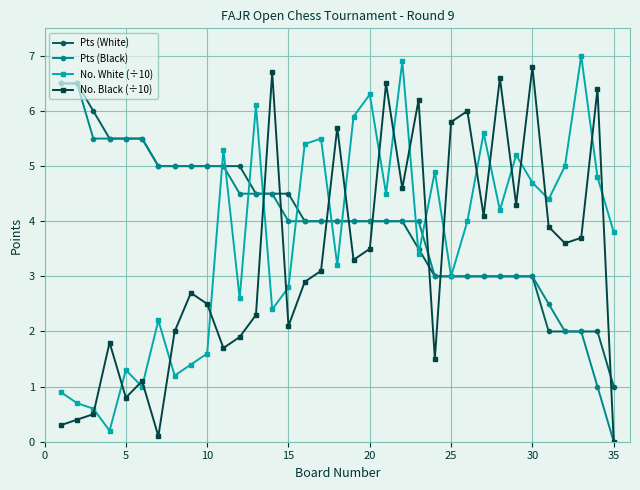

True or false: No. Black (÷10) has more than 1 interior local peaks.

True